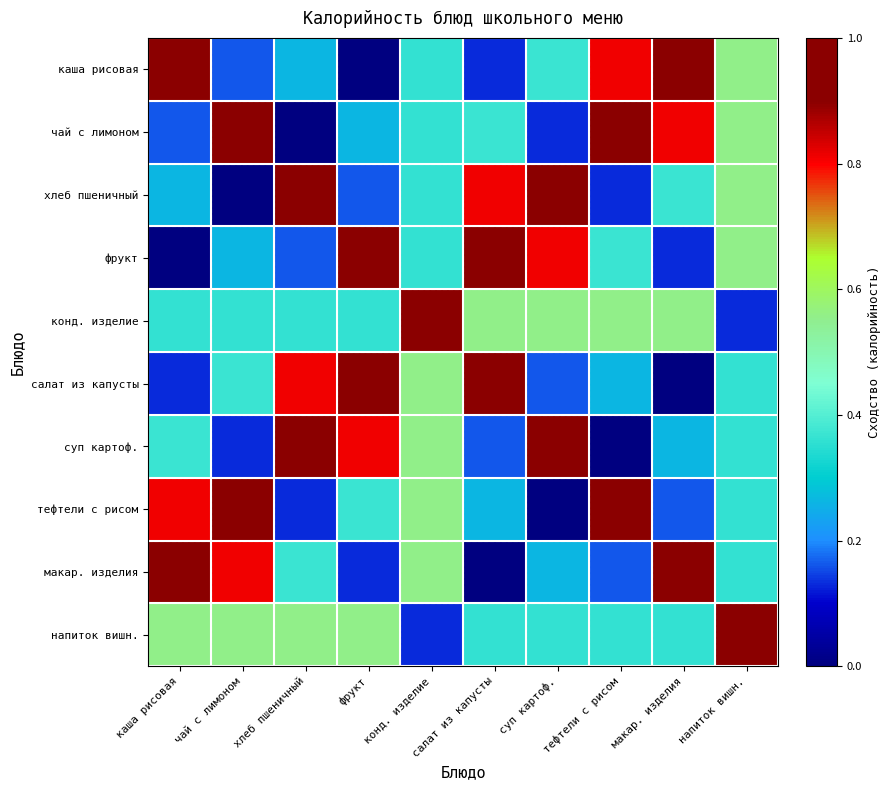

Which has a higher value, каша рисовая or фрукт?

каша рисовая